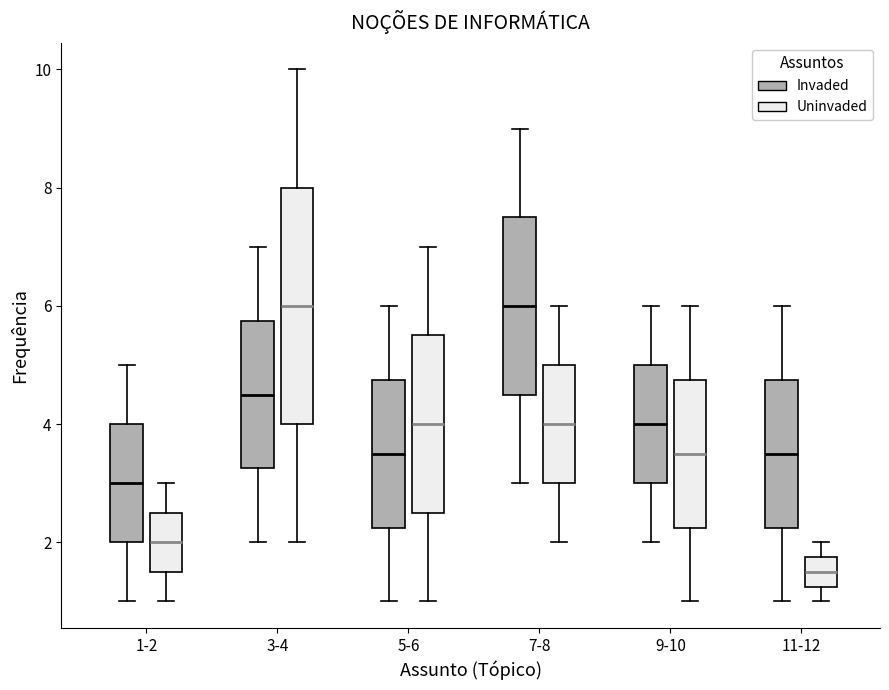

Reading left to right, read every box against the y-axis: the position of its median line, the range the box covers, and the ends of its whiskers. The values are not printed on the chart, so give them approximately, as read against the axis.

1-2 (Invaded): median 3.0, box 2.0 to 4.0, whiskers 1.0 to 5.0
1-2 (Uninvaded): median 2.0, box 1.6 to 2.6, whiskers 1.0 to 3.0
3-4 (Invaded): median 4.6, box 3.2 to 5.8, whiskers 2.0 to 7.0
3-4 (Uninvaded): median 6.0, box 4.0 to 8.0, whiskers 2.0 to 10.0
5-6 (Invaded): median 3.6, box 2.2 to 4.8, whiskers 1.0 to 6.0
5-6 (Uninvaded): median 4.0, box 2.6 to 5.6, whiskers 1.0 to 7.0
7-8 (Invaded): median 6.0, box 4.6 to 7.6, whiskers 3.0 to 9.0
7-8 (Uninvaded): median 4.0, box 3.0 to 5.0, whiskers 2.0 to 6.0
9-10 (Invaded): median 4.0, box 3.0 to 5.0, whiskers 2.0 to 6.0
9-10 (Uninvaded): median 3.6, box 2.2 to 4.8, whiskers 1.0 to 6.0
11-12 (Invaded): median 3.6, box 2.2 to 4.8, whiskers 1.0 to 6.0
11-12 (Uninvaded): median 1.6, box 1.2 to 1.8, whiskers 1.0 to 2.0